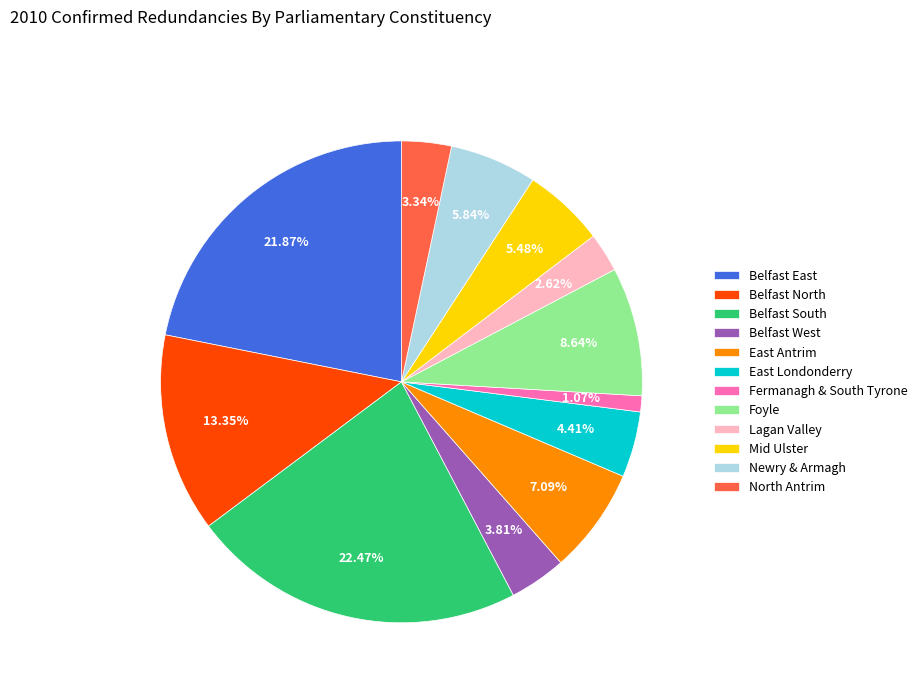

To the nearest percent, what portion does Newry & Armagh represent?

6%